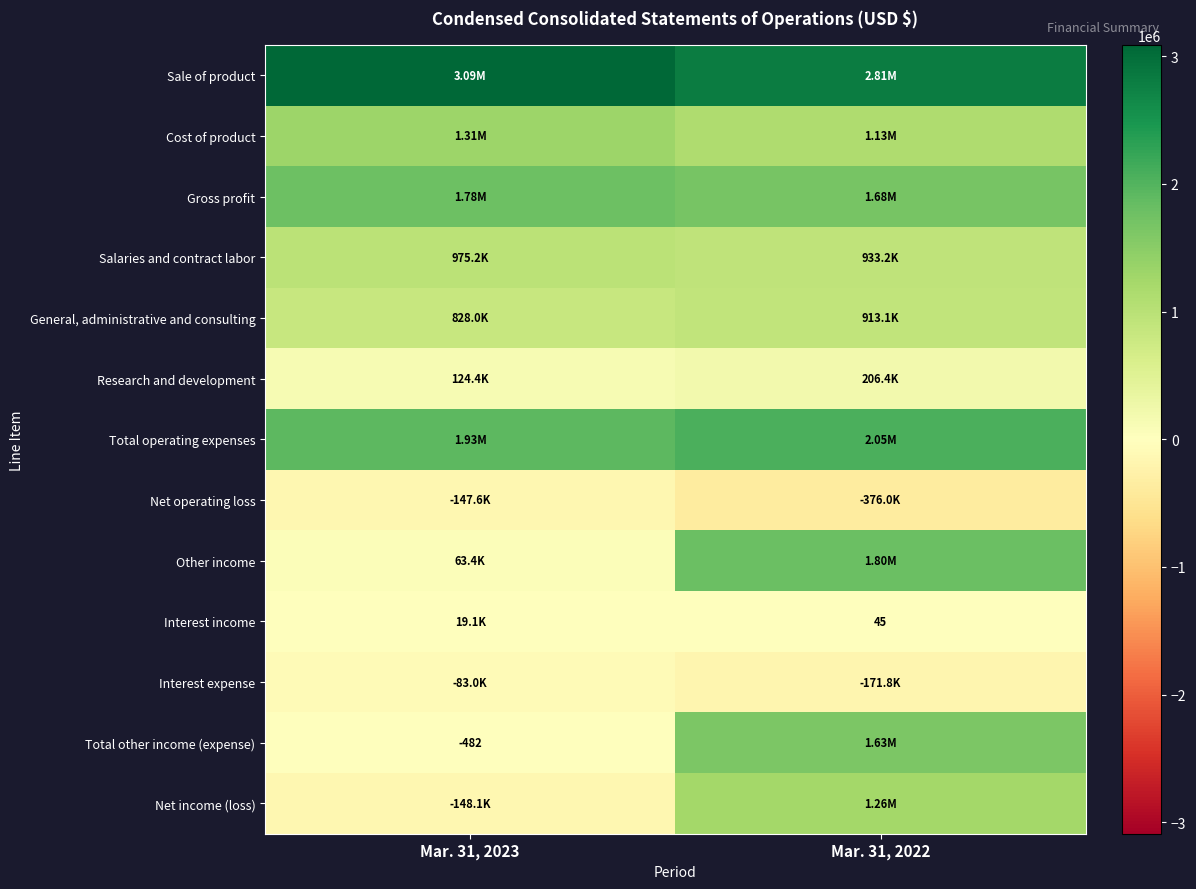

At which category is the sum across all series the highest?

Mar. 31, 2022